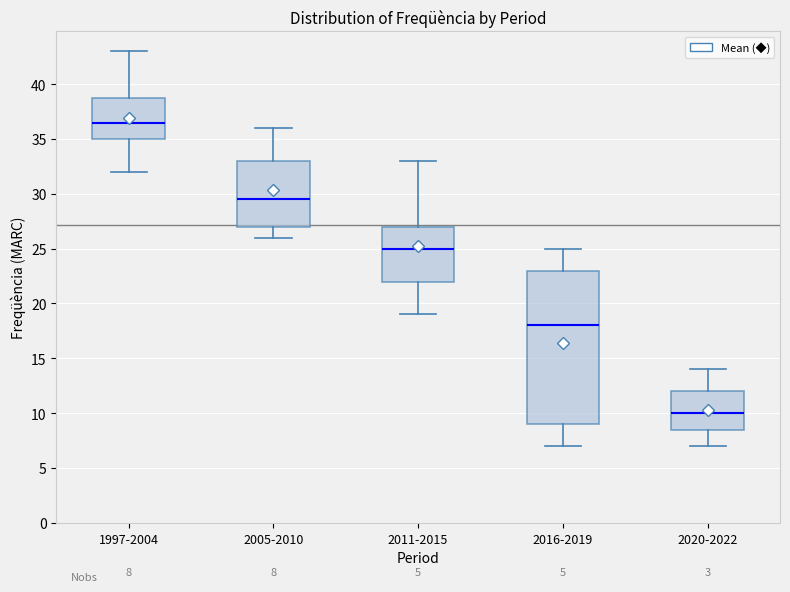

Which box's median line is the highest?

1997-2004